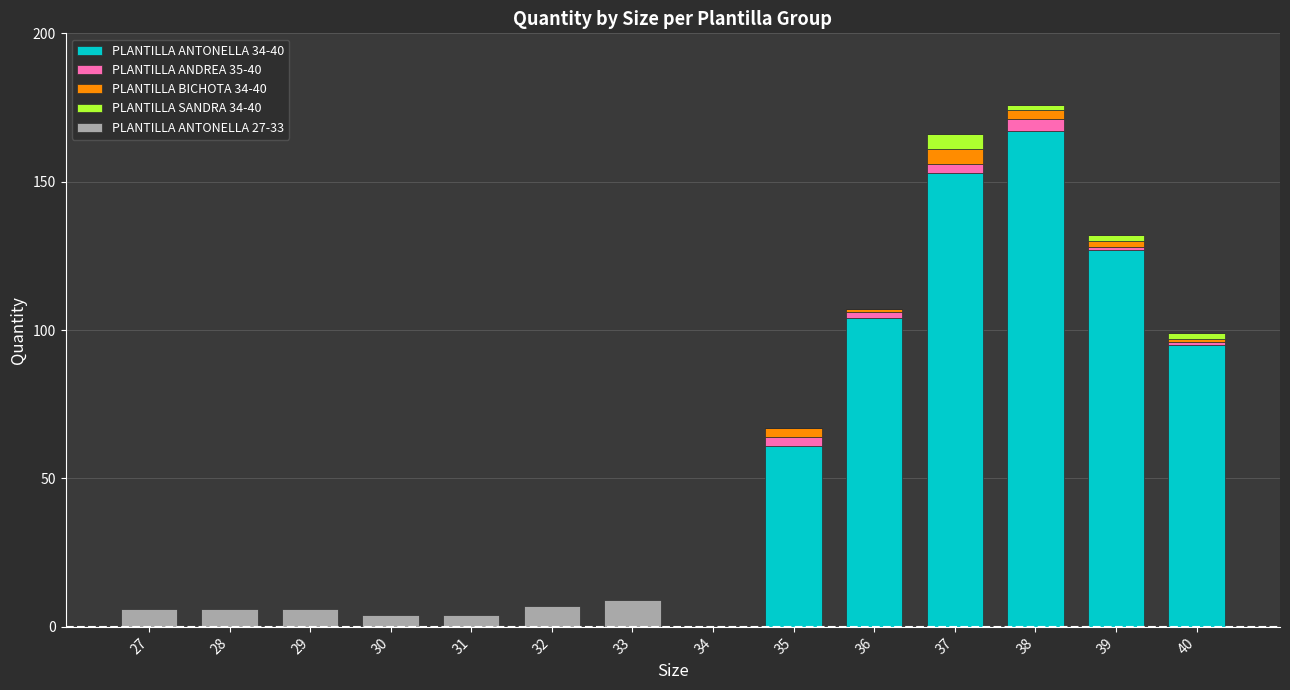

True or false: PLANTILLA ANTONELLA 34-40 has a value of 61 at 35.

True